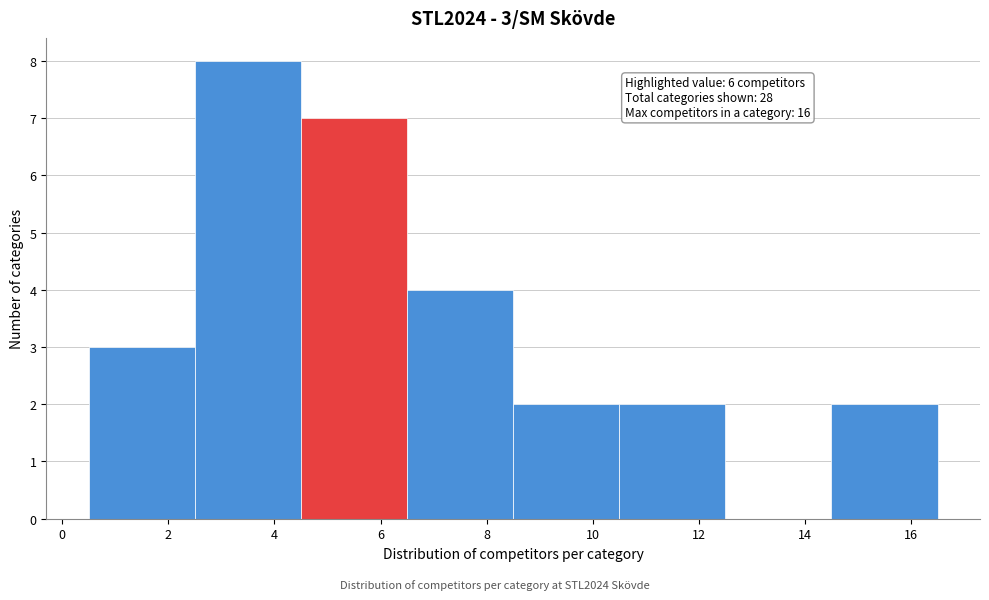

Which range on the x-axis has the tallest bar?

2.5 to 4.5